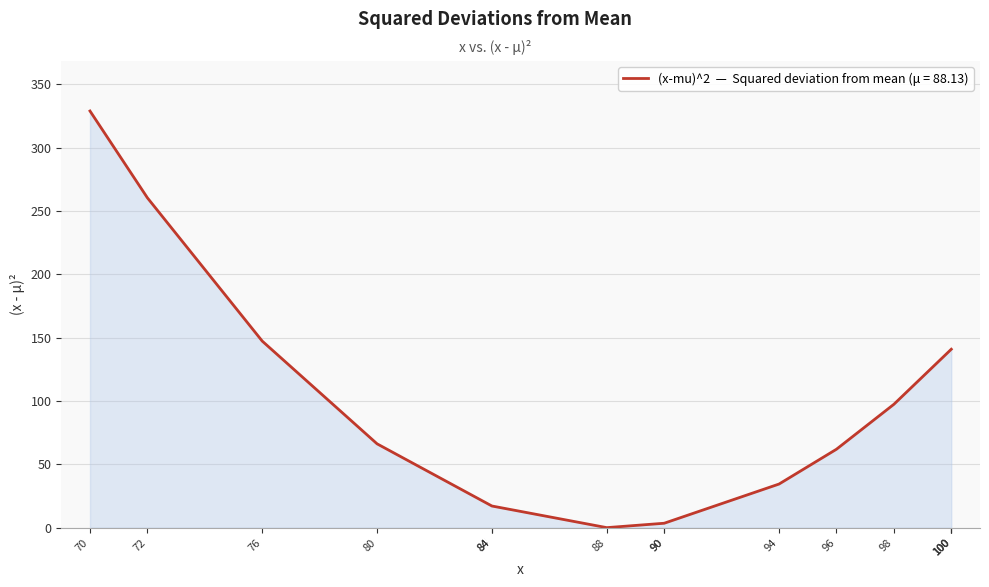

List the labels in order of value, smallest first.

88, 90, 90, 84, 84, 94, 96, 80, 98, 100, 100, 100, 76, 72, 70